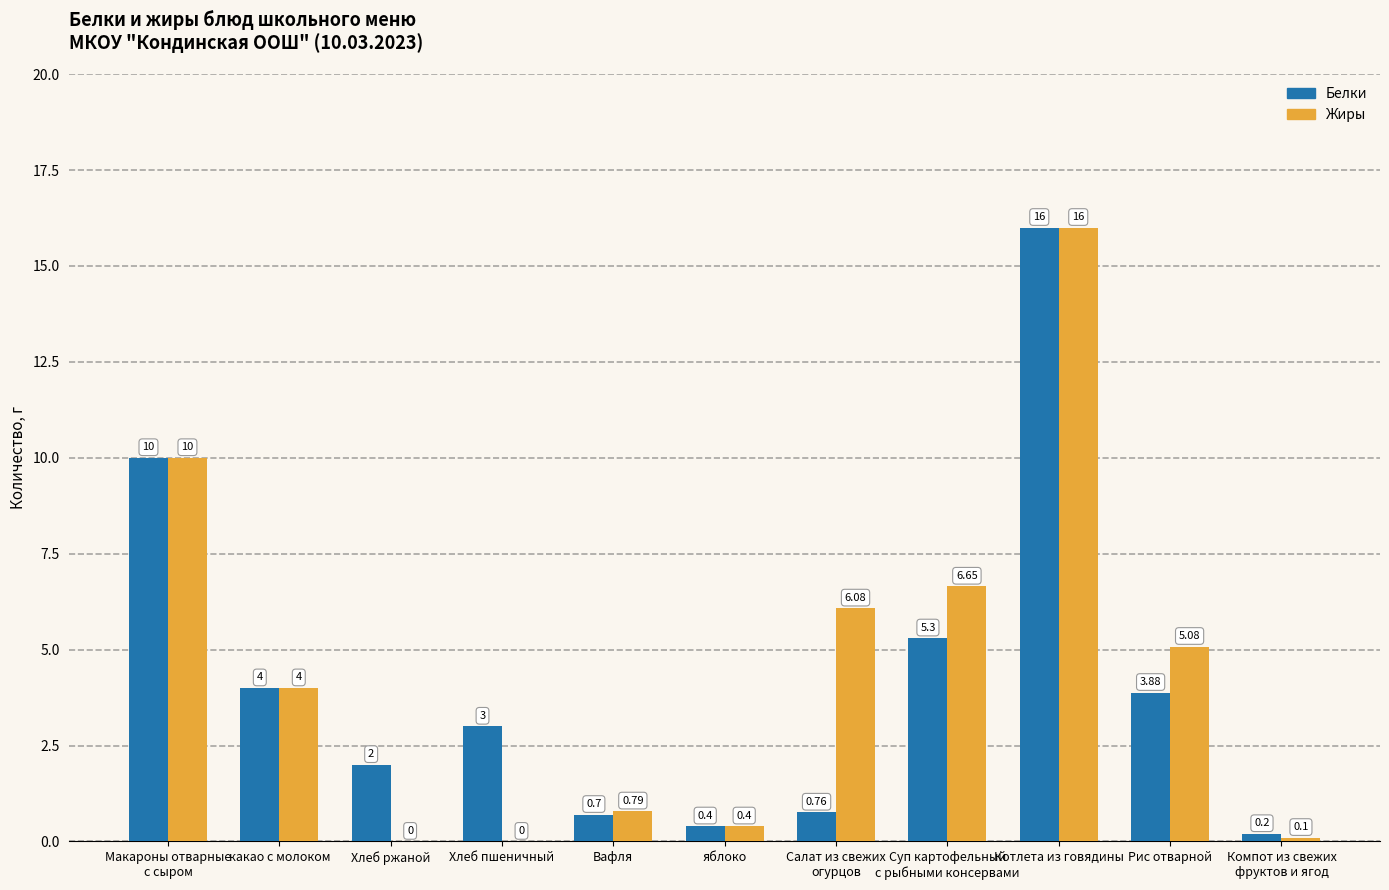

Which series has the largest range (max minus min)?

Жиры